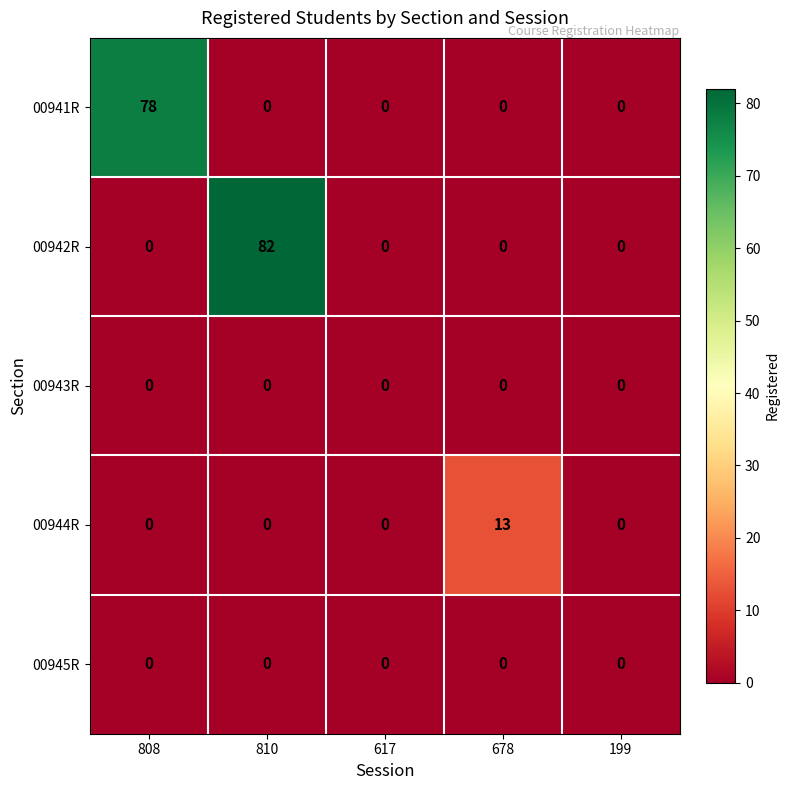

Reading left to right, transcribe all the data shown in this chart.

00941R: 808=78	810=0	617=0	678=0	199=0
00942R: 808=0	810=82	617=0	678=0	199=0
00943R: 808=0	810=0	617=0	678=0	199=0
00944R: 808=0	810=0	617=0	678=13	199=0
00945R: 808=0	810=0	617=0	678=0	199=0